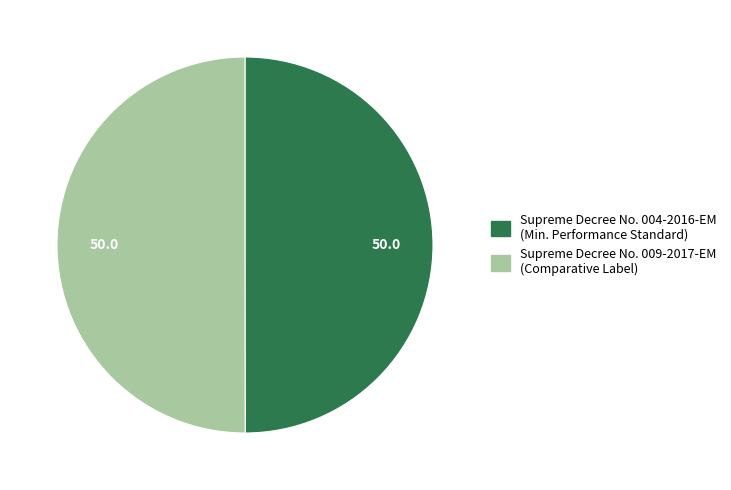

Count the number of slices in the pie.

2